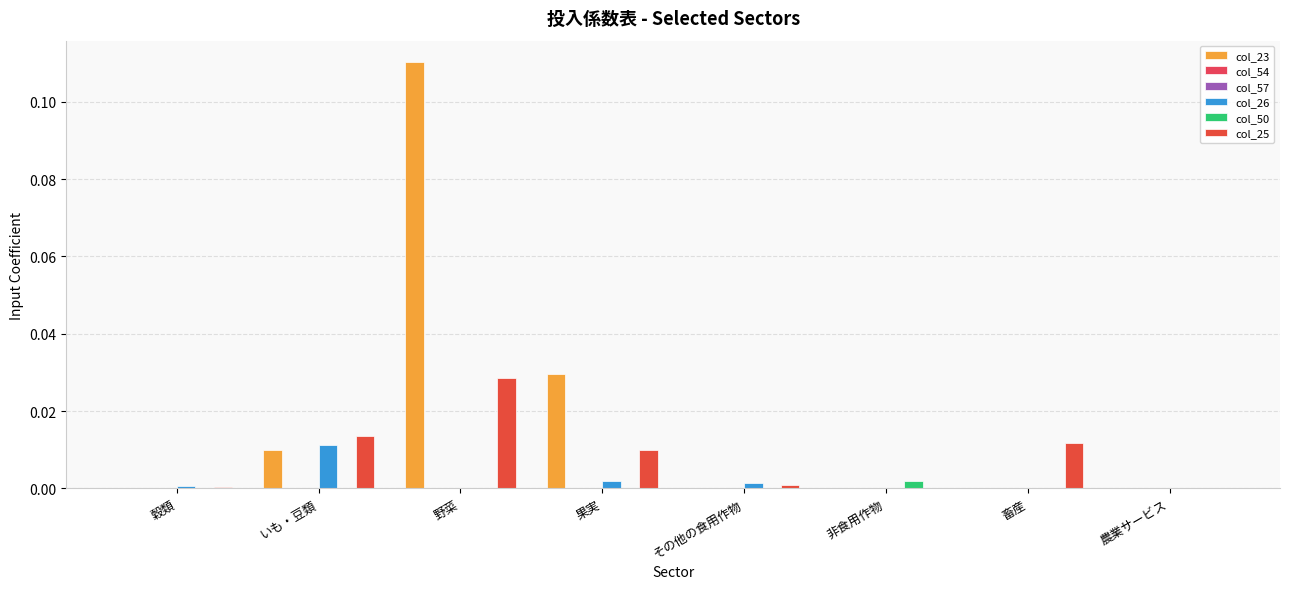

At 果実, list the series in order from smallest to largest.

col_54, col_57, col_50, col_26, col_25, col_23